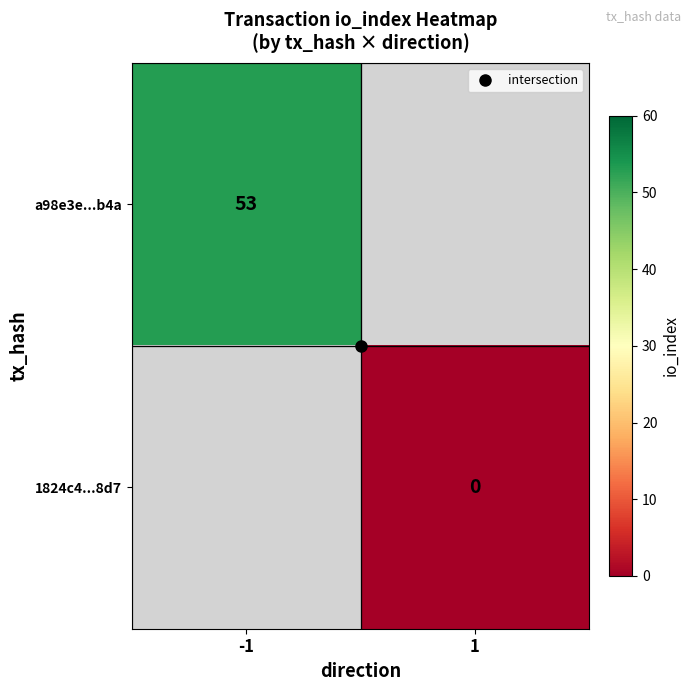

Which label corresponds to the smallest value in the chart?

1